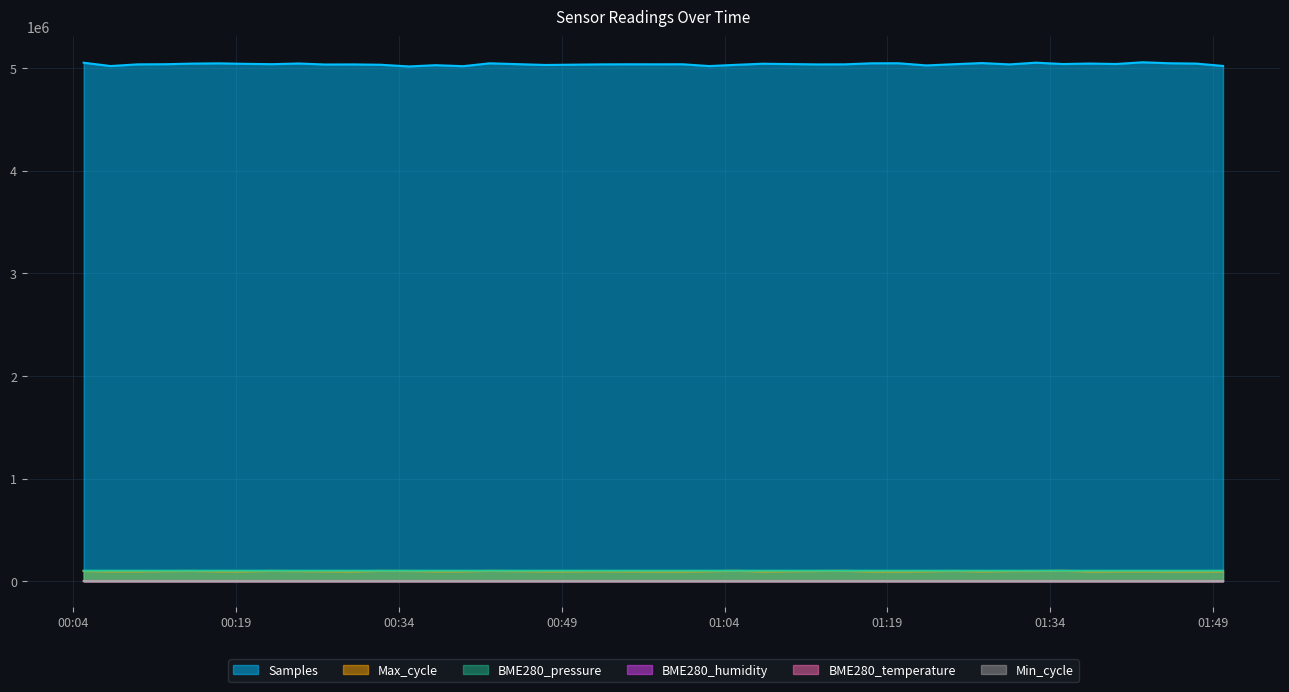

What is the label of the 12th point from the left?

2021/10/27 00:32:17